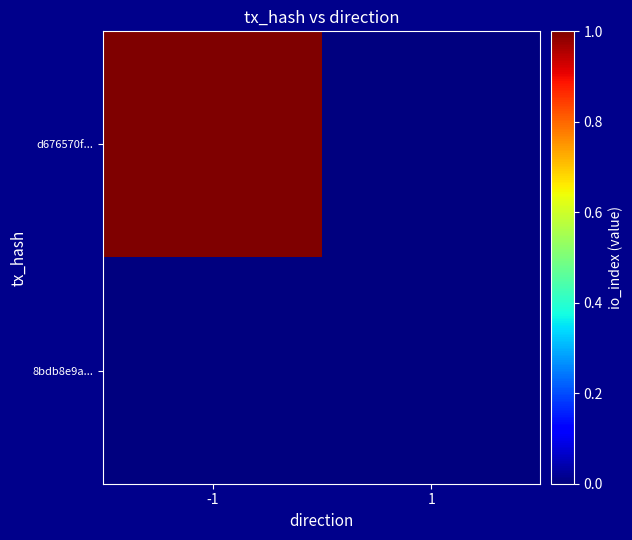

Rank the series by their average value, from highest to lowest.

d676570f..., 8bdb8e9a...